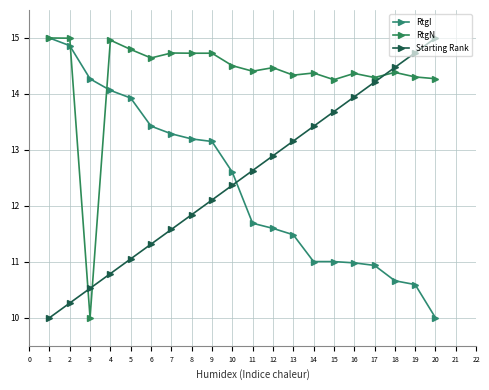

What is the maximum value shown in the chart?

15.0